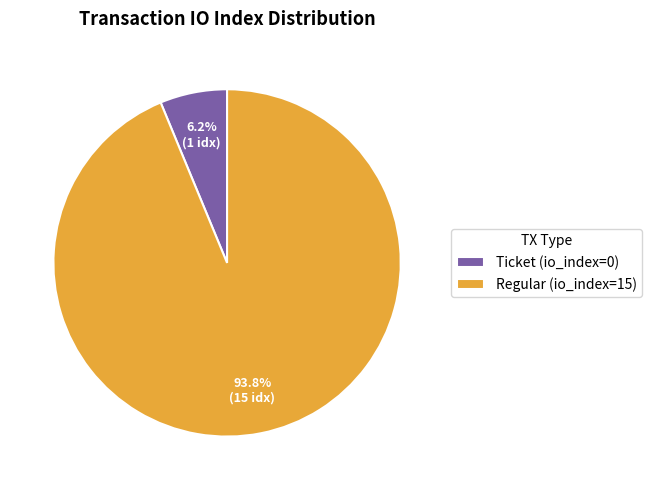

To the nearest percent, what is the combined percentage of Ticket (io_index=0) and Regular (io_index=15)?

100%